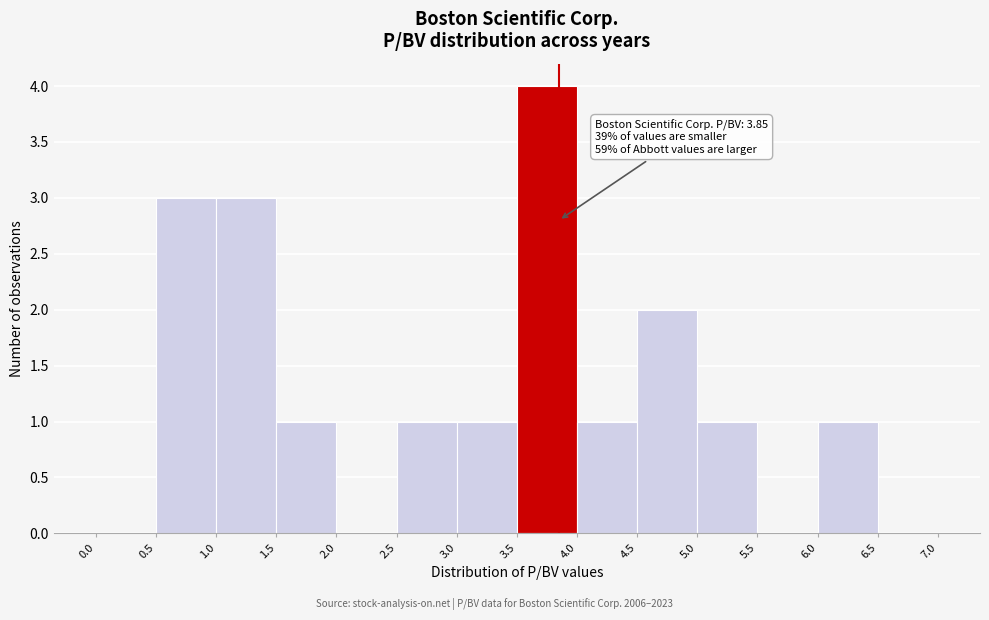

Which range on the x-axis has the tallest bar?

3.5 to 4.0